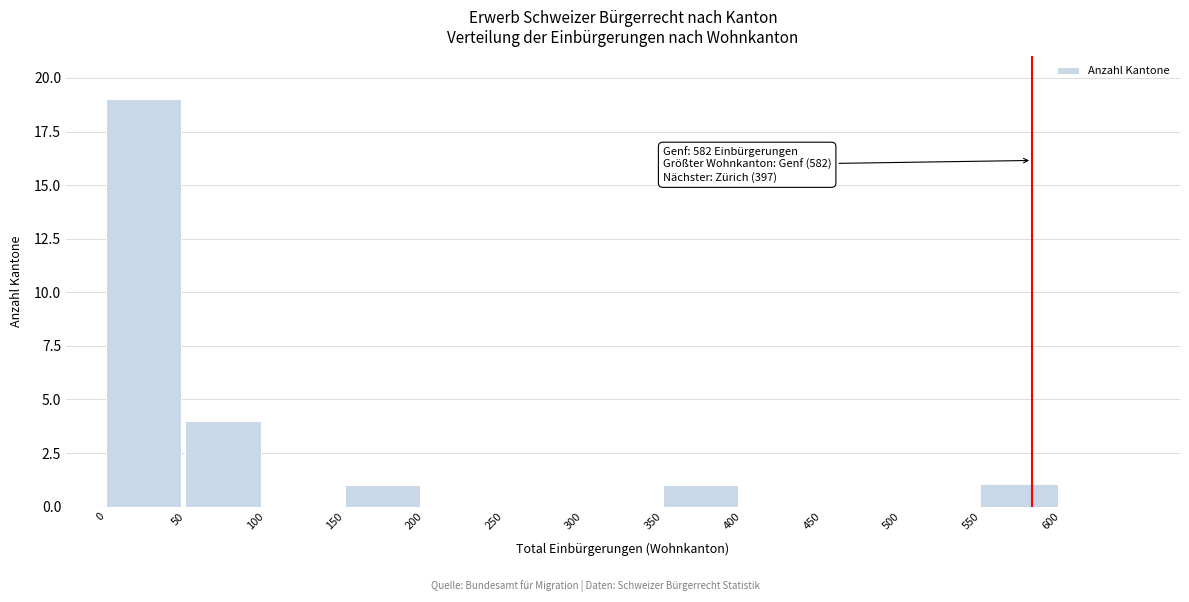

Reading left to right, transcribe all the data shown in this chart.

0=19	50=4	100=0	150=1	200=0	250=0	300=0	350=1	400=0	450=0	500=0	550=1	600=0